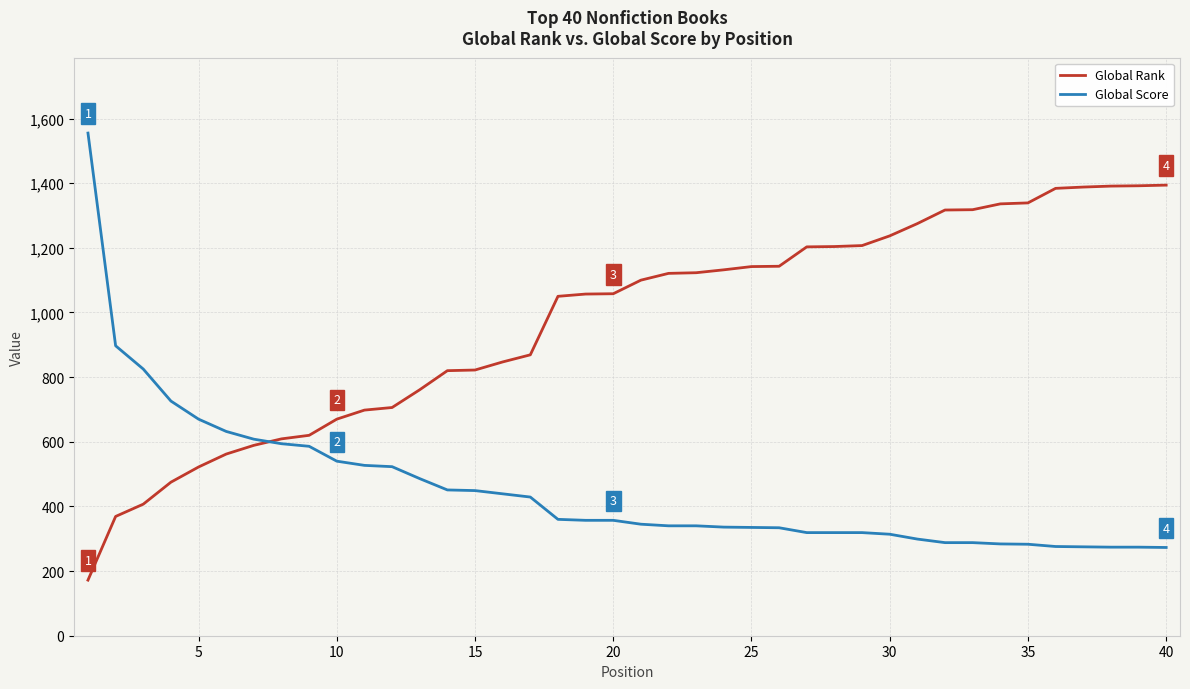

Rank the series by their average value, from highest to lowest.

Global Rank, Global Score